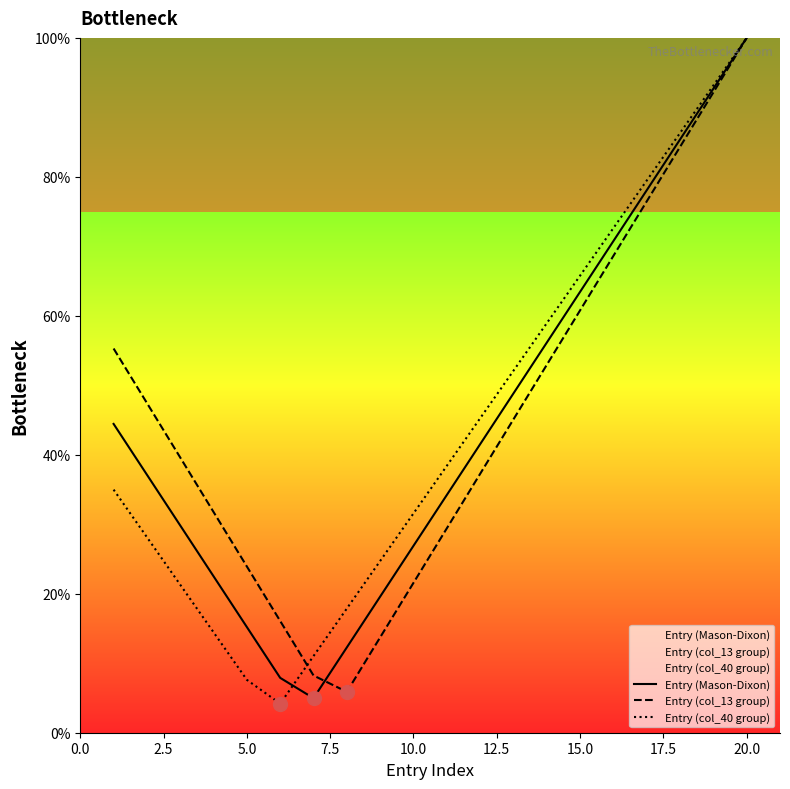

What is the value of the Entry (col_13 group) point at the 18th from the left?

84.3